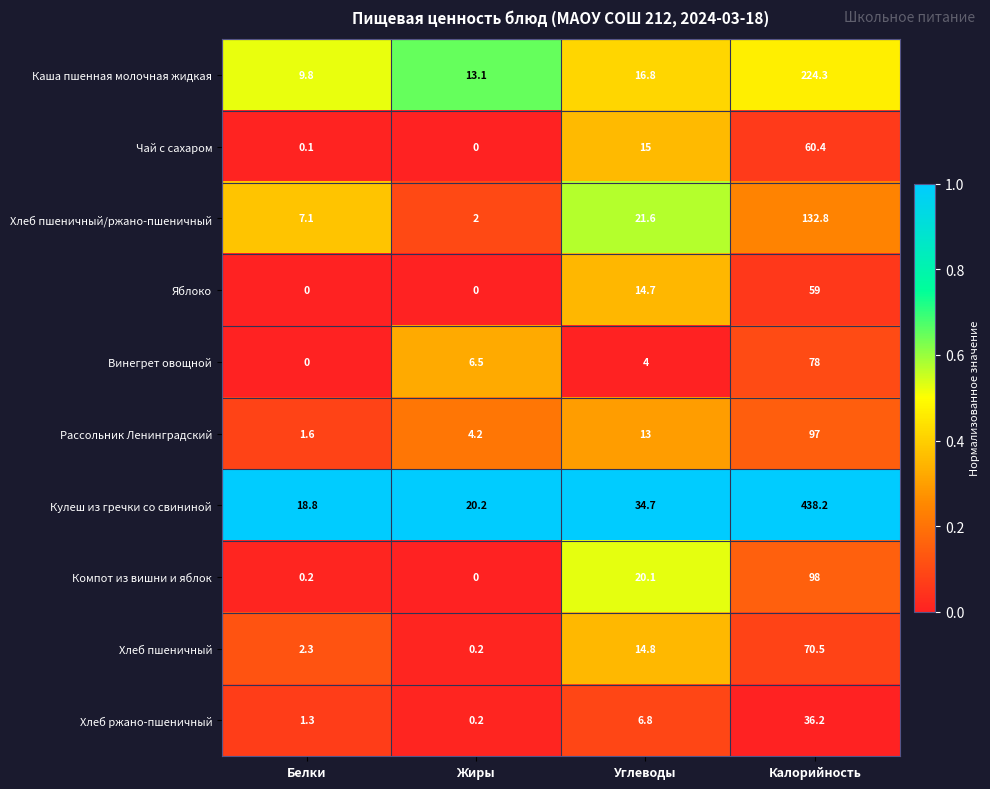

What is the difference between the maximum and minimum values in the Яблоко series?

59.0